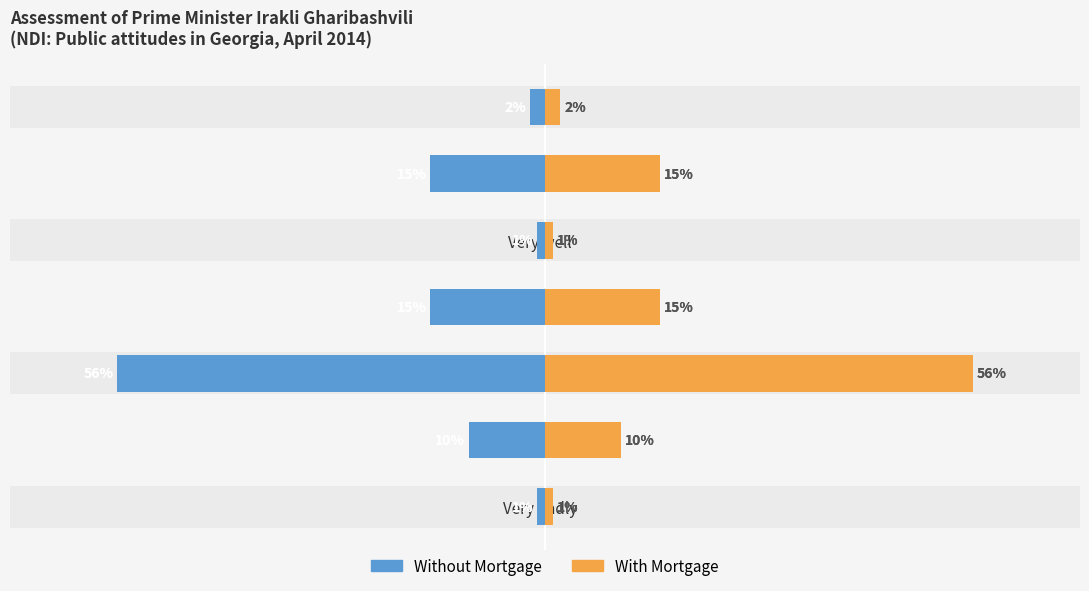

Reading left to right, transcribe all the data shown in this chart.

Without Mortgage: -1	-10	-56	-15	-1	-15	-2
With Mortgage: 1	10	56	15	1	15	2